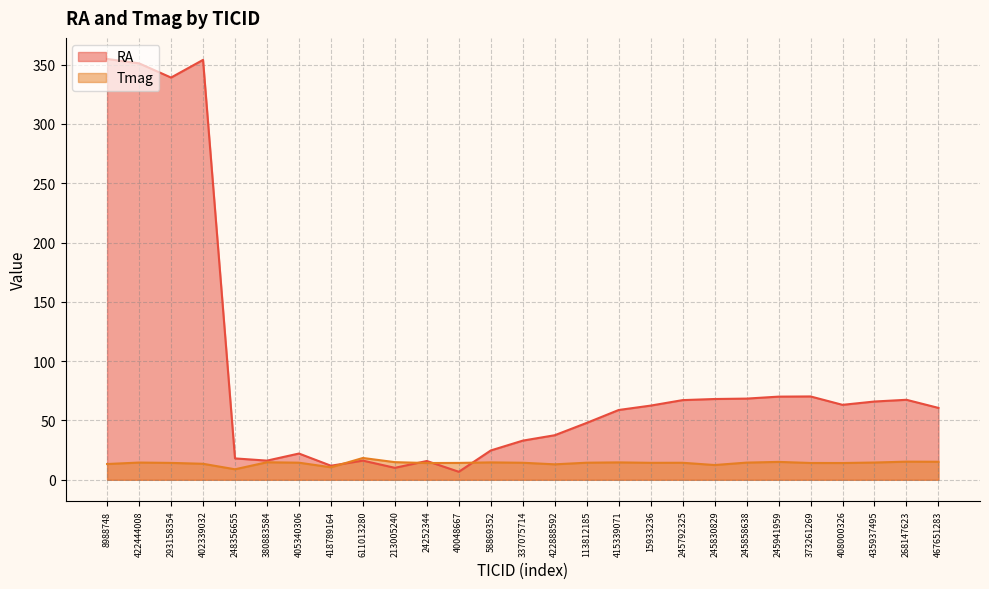

Is the value of Tmag at 337075714 greater than the value of RA at 380883584?

No